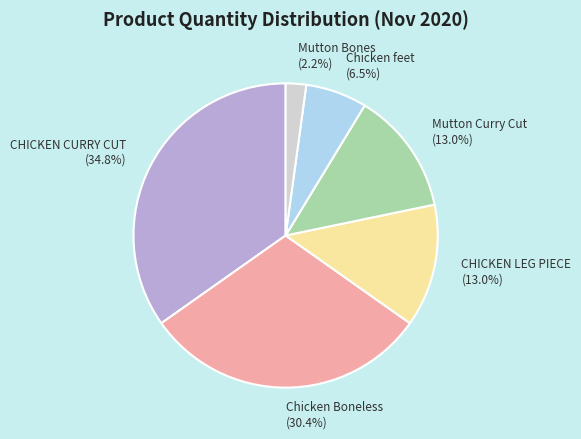

Does Mutton Curry Cut represent more than half of the total?

No